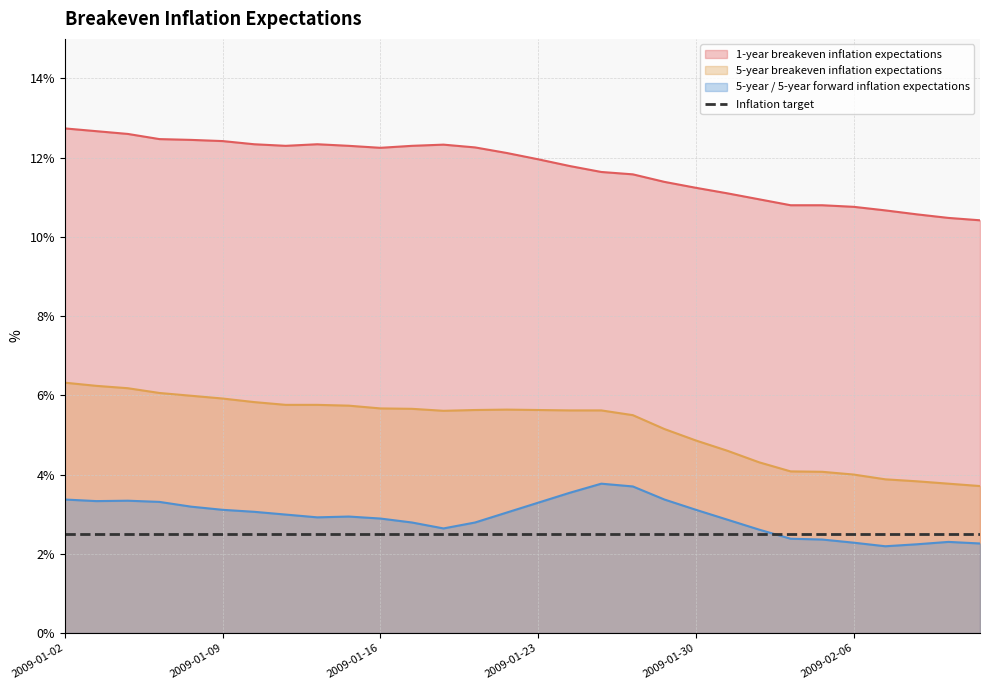

What is the label of the 1st point from the right?

2009-02-12